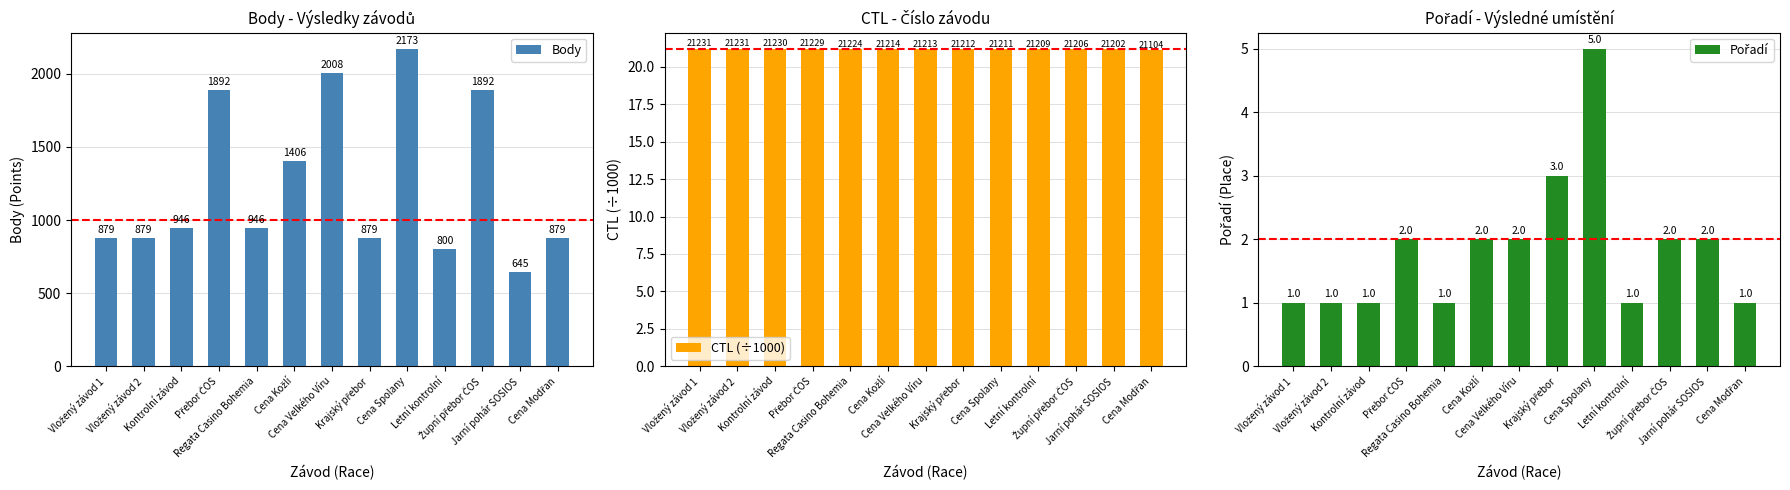

Reading left to right, list all the values displayed in this chart.

Body: Vložený závod 1=879.0	Vložený závod 2=879.0	Kontrolní závod=946.0	Přebor ČOS=1892.0	Regata Casino Bohemia=946.0	Cena Kožlí=1406.0	Cena Velkého Víru=2008.0	Krajský přebor=879.0	Cena Spolany=2173.0	Letní kontrolní=800.0	Župní přebor ČOS=1892.0	Jarní pohár SOSIOS=645.0	Cena Modřan=879.0
CTL (÷1000): Vložený závod 1=21.2	Vložený závod 2=21.2	Kontrolní závod=21.2	Přebor ČOS=21.2	Regata Casino Bohemia=21.2	Cena Kožlí=21.2	Cena Velkého Víru=21.2	Krajský přebor=21.2	Cena Spolany=21.2	Letní kontrolní=21.2	Župní přebor ČOS=21.2	Jarní pohár SOSIOS=21.2	Cena Modřan=21.1
Pořadí: Vložený závod 1=1.0	Vložený závod 2=1.0	Kontrolní závod=1.0	Přebor ČOS=2.0	Regata Casino Bohemia=1.0	Cena Kožlí=2.0	Cena Velkého Víru=2.0	Krajský přebor=3.0	Cena Spolany=5.0	Letní kontrolní=1.0	Župní přebor ČOS=2.0	Jarní pohár SOSIOS=2.0	Cena Modřan=1.0